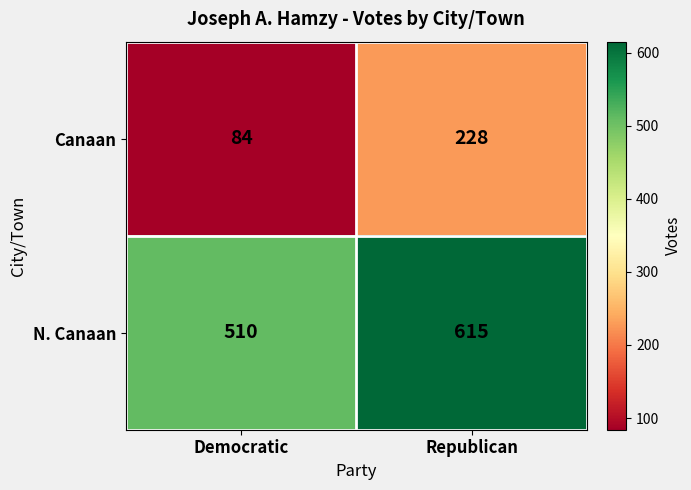

What is the sum of all N. Canaan values?

1125